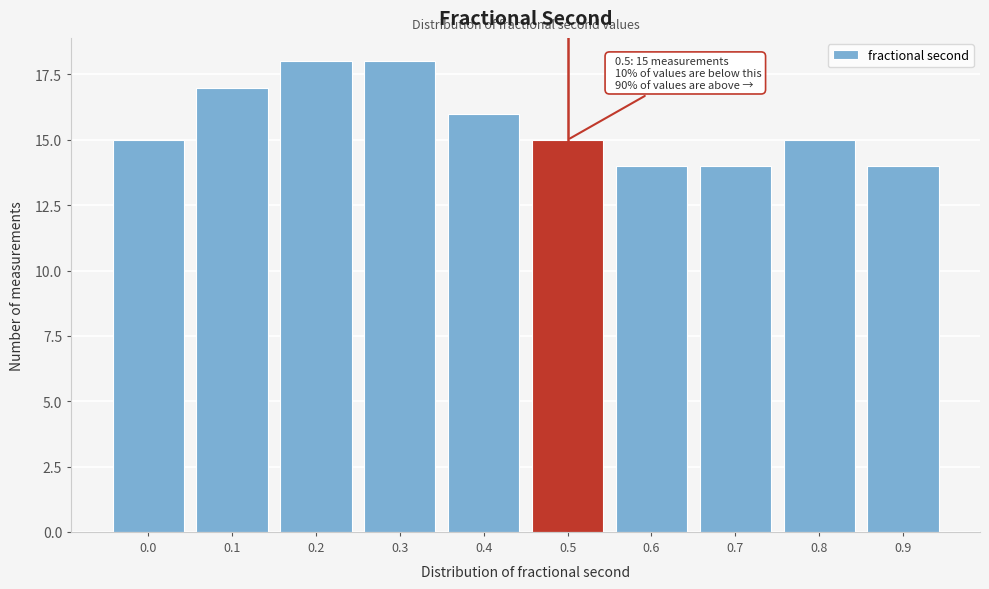

Reading left to right, transcribe all the data shown in this chart.

0.0=15	0.1=17	0.2=18	0.3=18	0.4=16	0.5=15	0.6=14	0.7=14	0.8=15	0.9=14